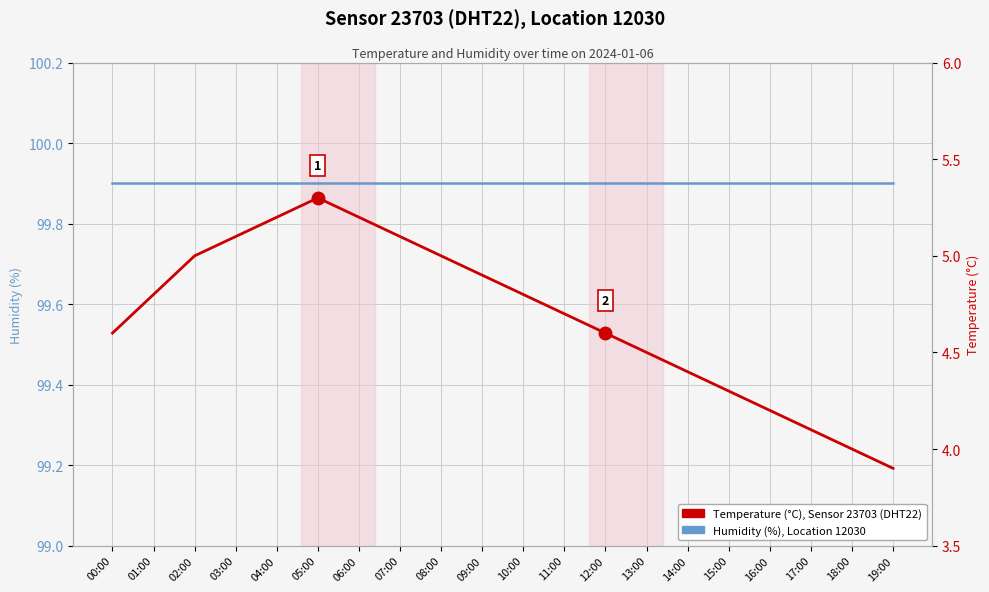

What are all the series names shown in the legend?

Humidity (%), Location 12030, Temperature (°C), Sensor 23703